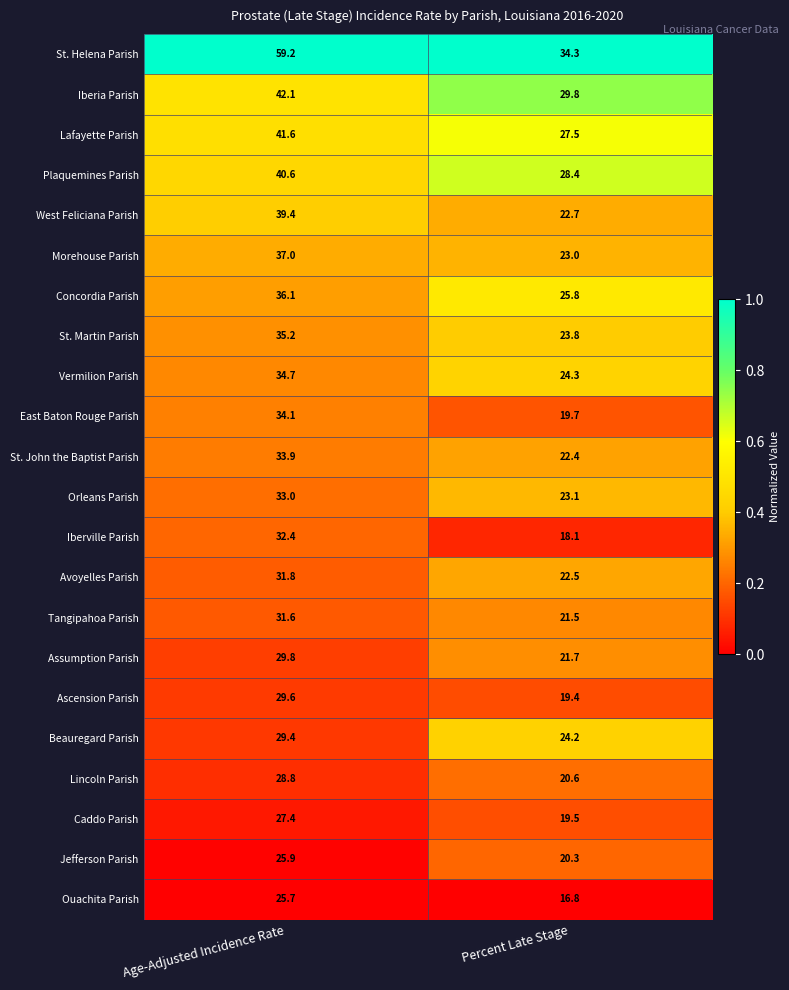

Rank the series at Percent Late Stage from lowest to highest value.

Ouachita Parish, Iberville Parish, Ascension Parish, Caddo Parish, East Baton Rouge Parish, Jefferson Parish, Lincoln Parish, Tangipahoa Parish, Assumption Parish, St. John the Baptist Parish, Avoyelles Parish, West Feliciana Parish, Morehouse Parish, Orleans Parish, St. Martin Parish, Beauregard Parish, Vermilion Parish, Concordia Parish, Lafayette Parish, Plaquemines Parish, Iberia Parish, St. Helena Parish